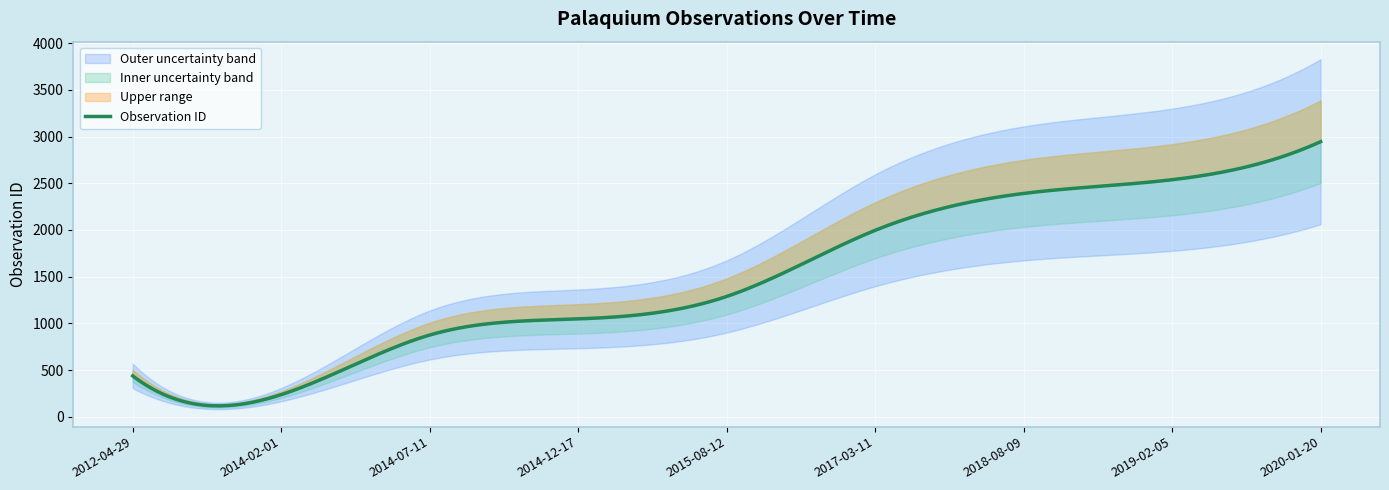

Which category has the highest value across all series?

2020-01-20